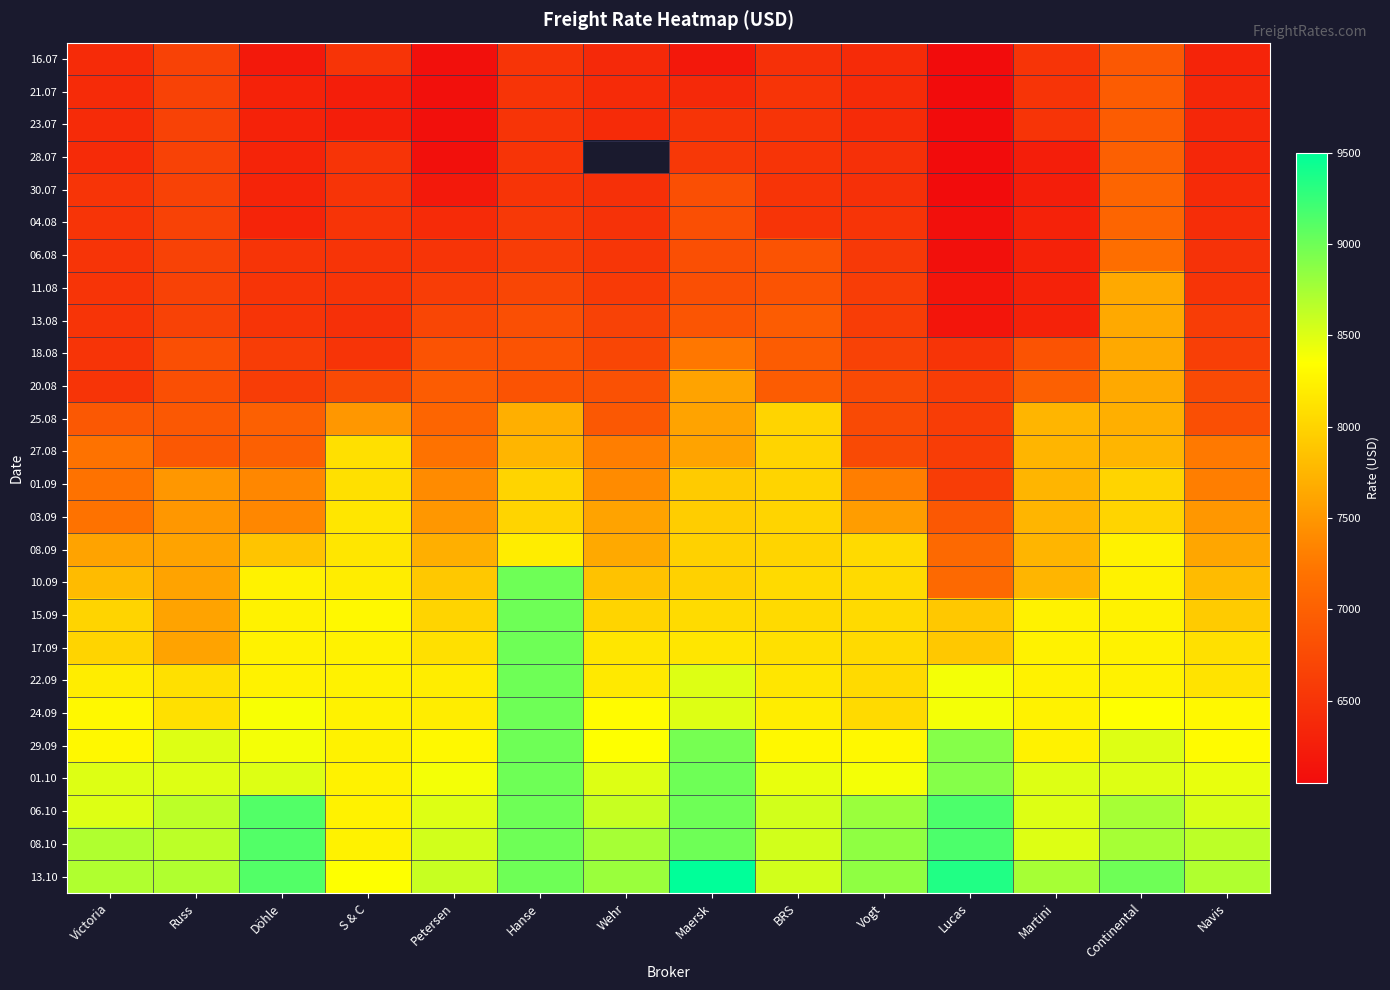

What is the highest value of the 29.09 series?

9000.0